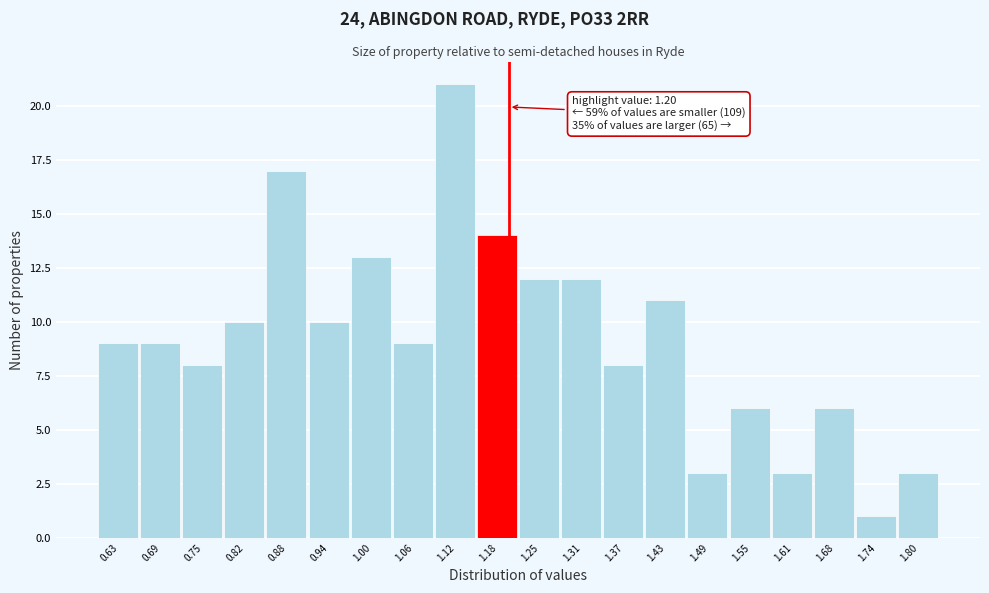

Which range on the x-axis has the tallest bar?

1.09 to 1.15